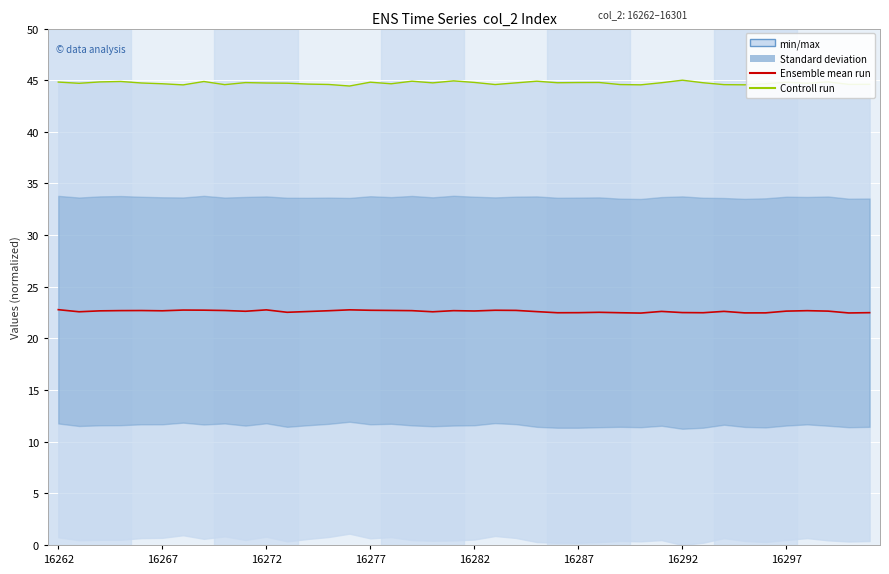

Rank the series by their maximum value, from lowest to highest.

Ensemble mean run, Controll run